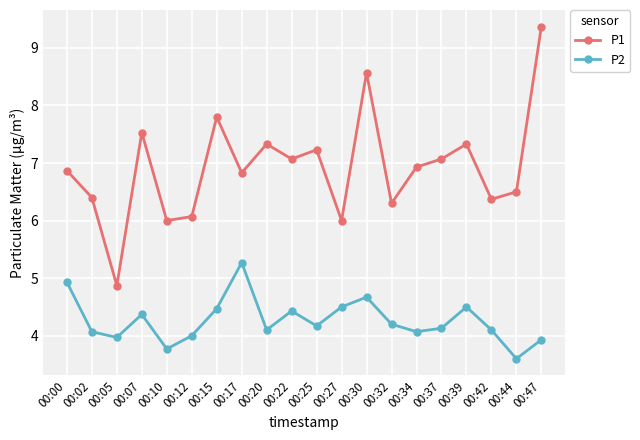

Reading left to right, transcribe all the data shown in this chart.

P1: 6.9	6.4	4.9	7.5	6.0	6.1	7.8	6.8	7.3	7.1	7.2	6.0	8.6	6.3	6.9	7.1	7.3	6.4	6.5	9.4
P2: 4.9	4.1	4.0	4.4	3.8	4.0	4.5	5.3	4.1	4.4	4.2	4.5	4.7	4.2	4.1	4.1	4.5	4.1	3.6	3.9